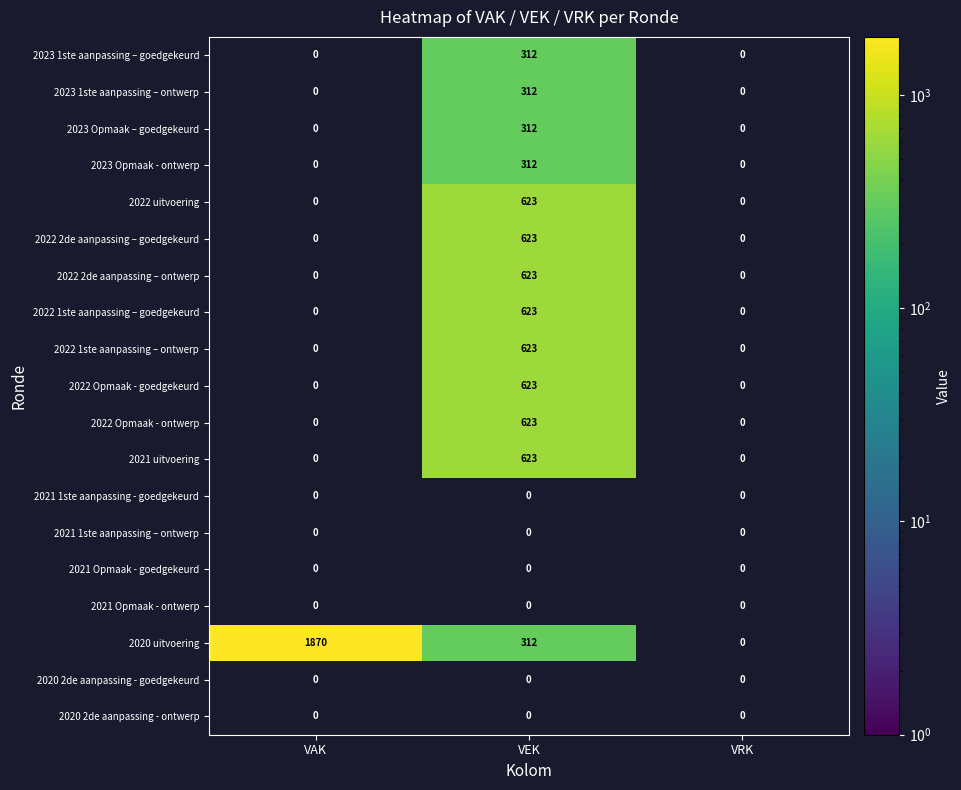

Which category has the highest value across all series?

VAK